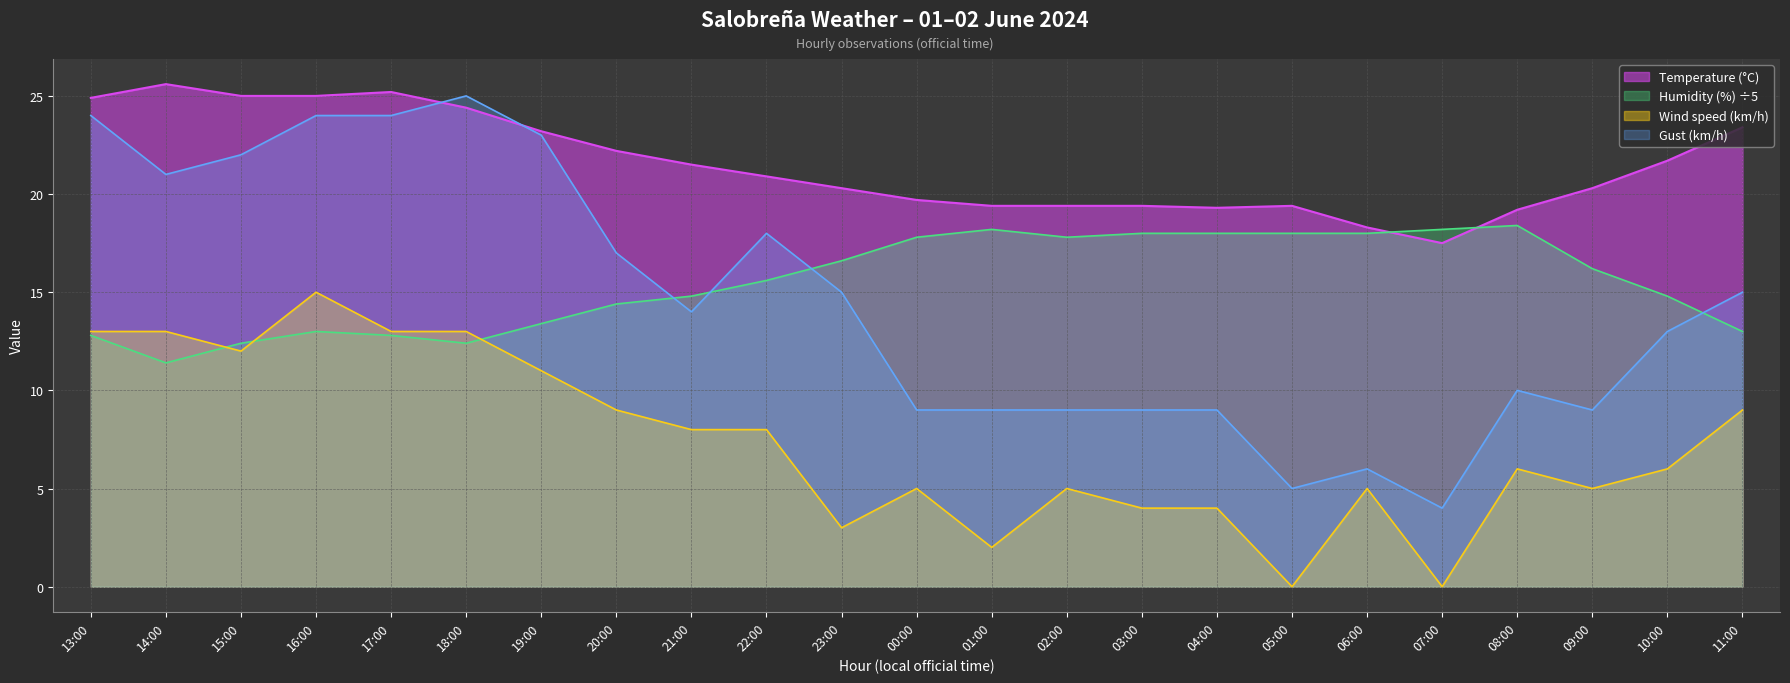

Where does the Wind speed (km/h) series first go above 6?

13:00